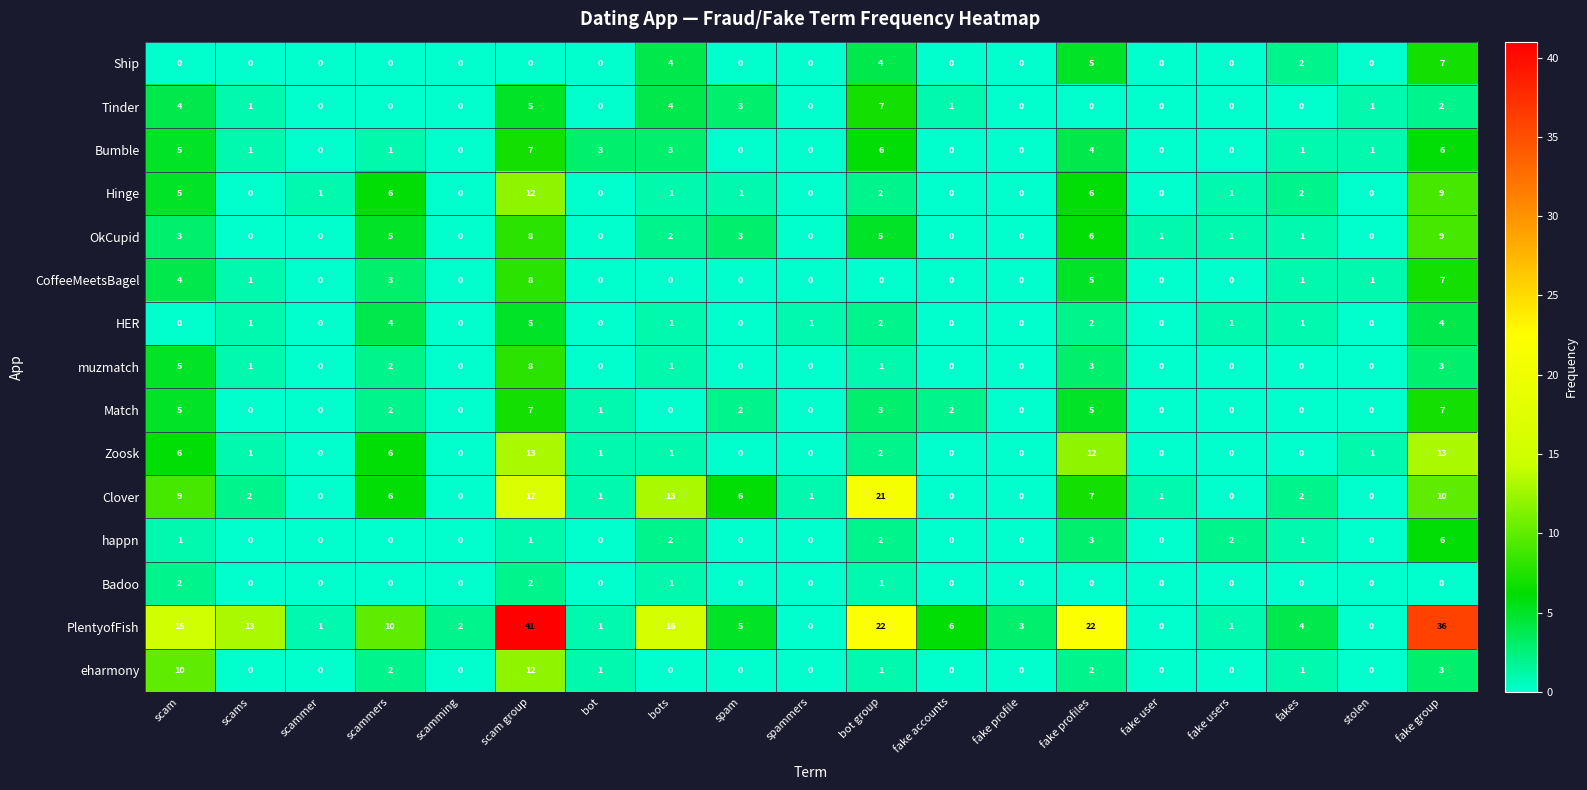

Which series changed the most between scams and fake profiles?

Zoosk